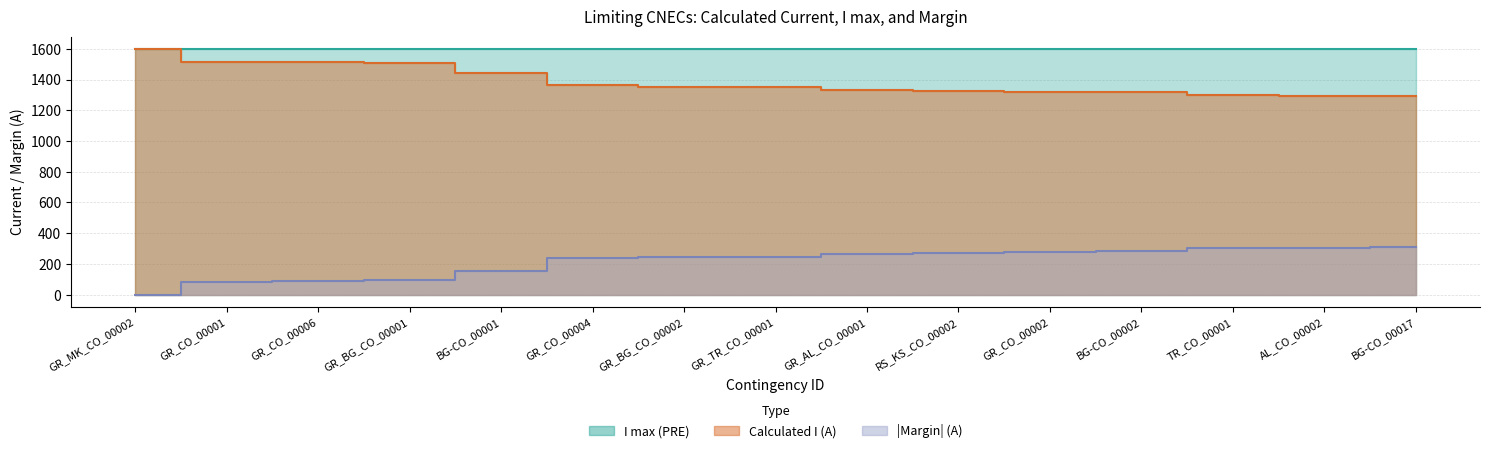

What is the difference between the maximum and minimum values in the Calculated I (A) series?

309